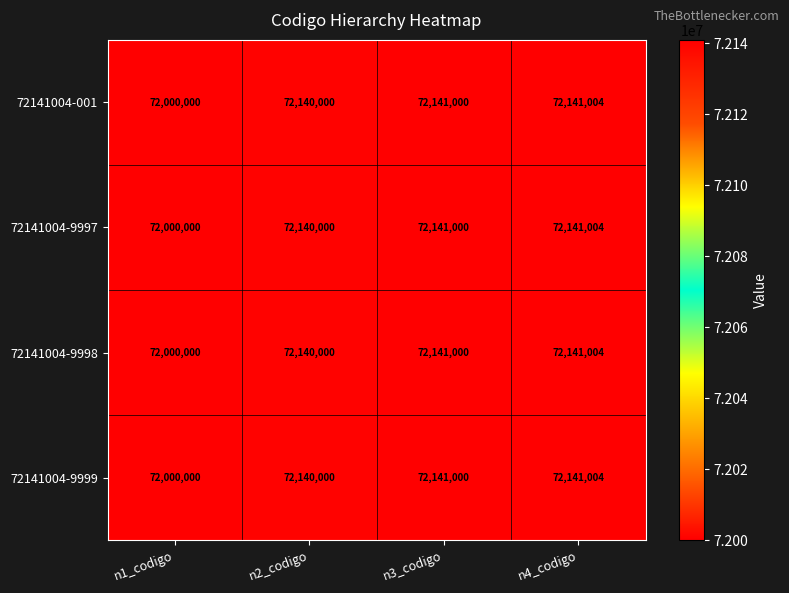

Is it true that 72141004-001 equals 72140000 at n2_codigo?

True